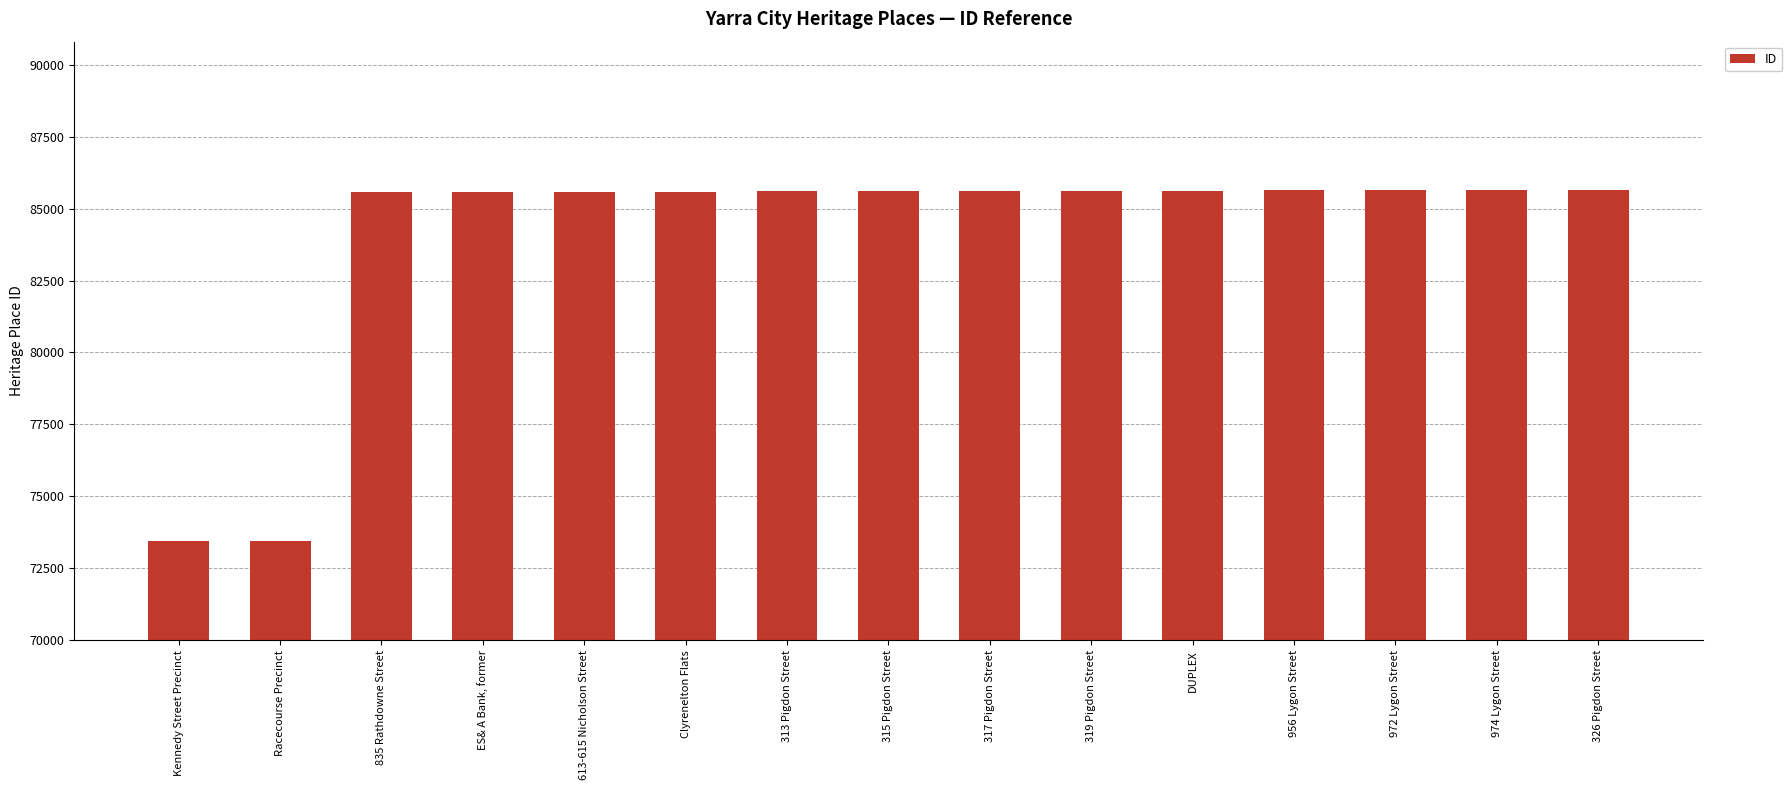

List the labels in order of value, largest first.

326 Pigdon Street, 974 Lygon Street, 972 Lygon Street, 956 Lygon Street, DUPLEX, 319 Pigdon Street, 317 Pigdon Street, 315 Pigdon Street, 313 Pigdon Street, Clyrenelton Flats, 613-615 Nicholson Street, ES& A Bank, former, 835 Rathdowne Street, Racecourse Precinct, Kennedy Street Precinct